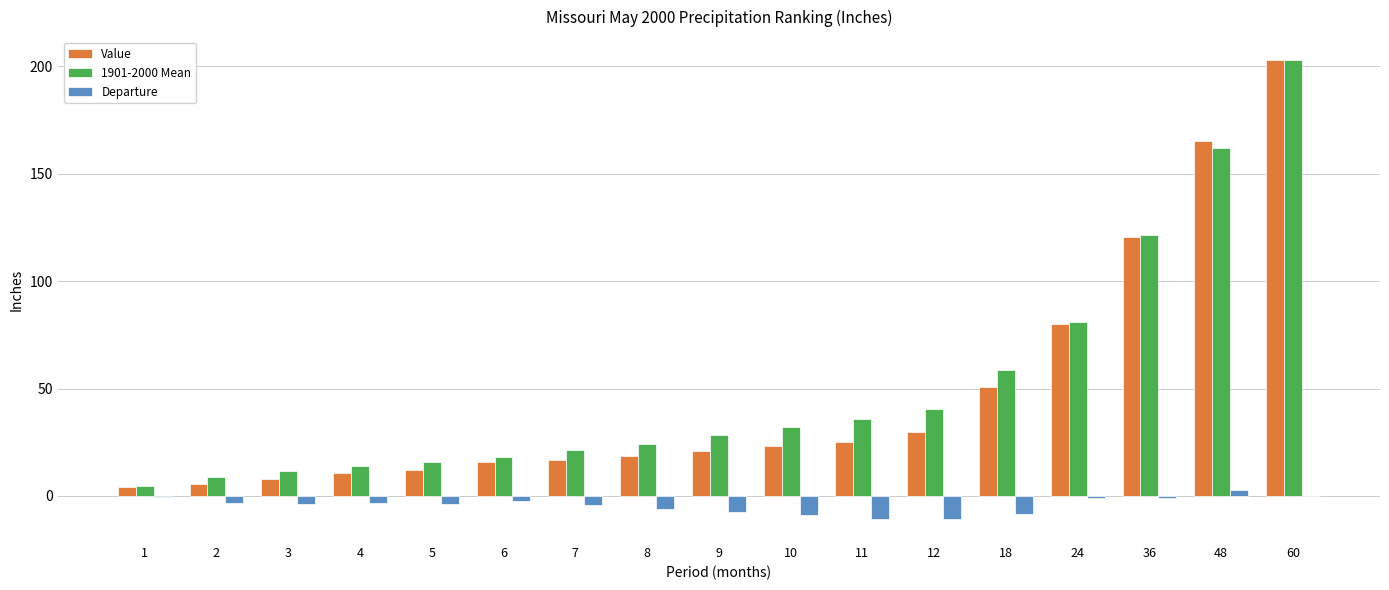

The value of Value at 48 is 288.2. True or false?

False